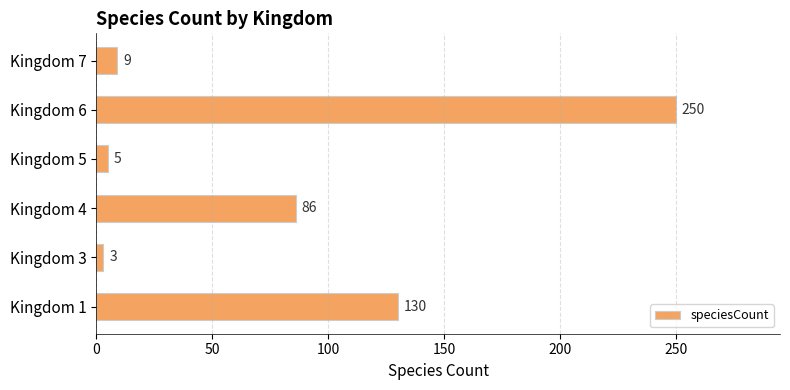

What is the ratio of the value at Kingdom 6 to the value at Kingdom 3?

83.3